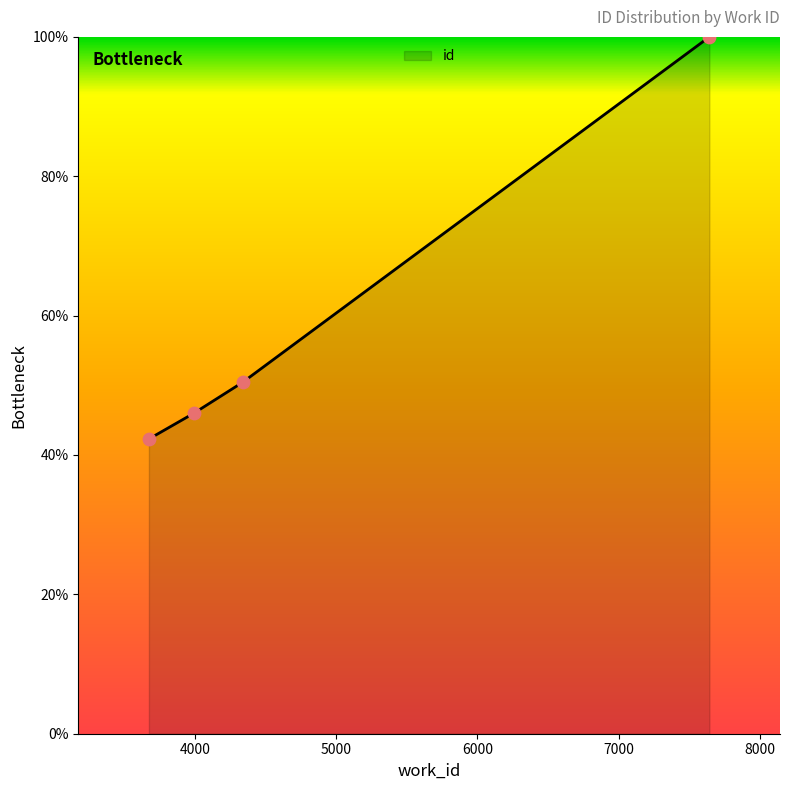

What is the smallest value displayed?

42.3